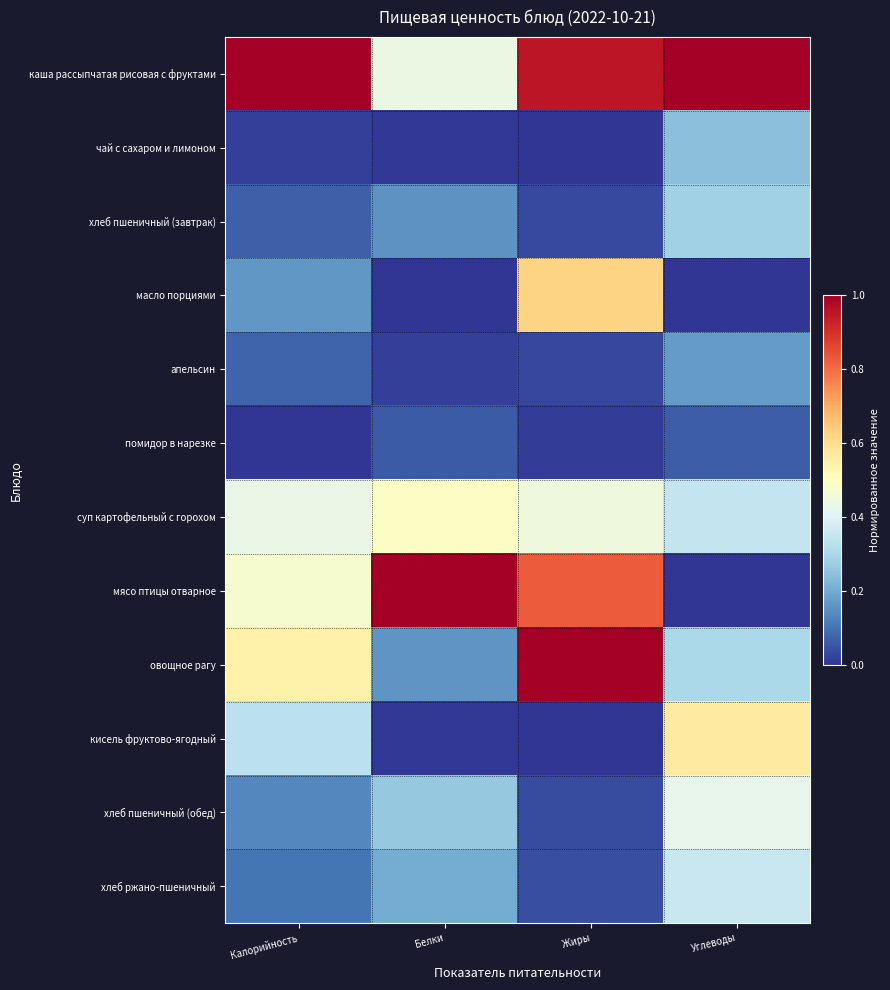

At how many categories does at least one series exceed 0?

4